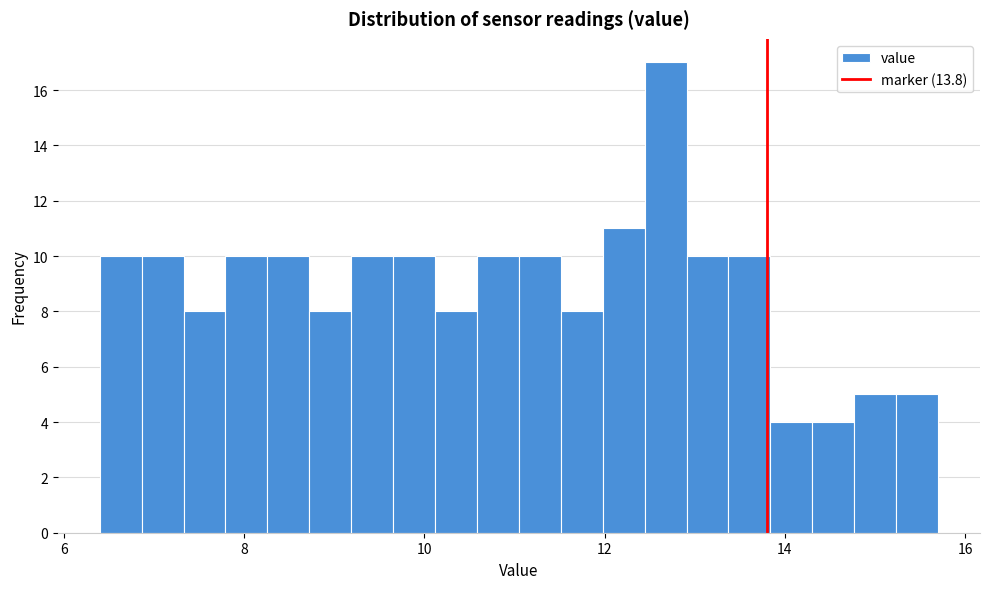

Read against the x-axis, roughly where is the centre of the tallest bar?

12.6